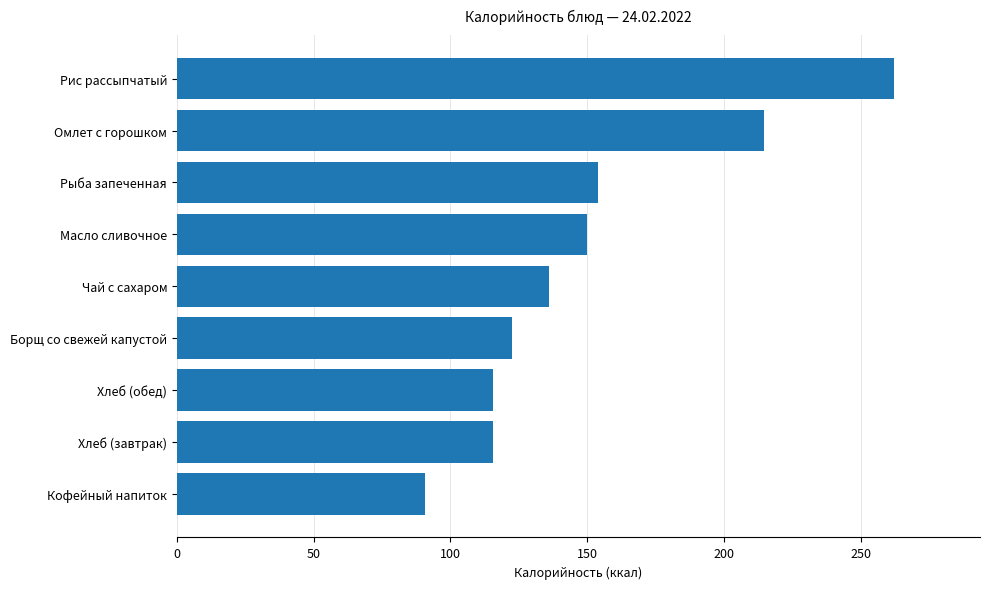

What is the value of the 1st bar from the top?

262.2